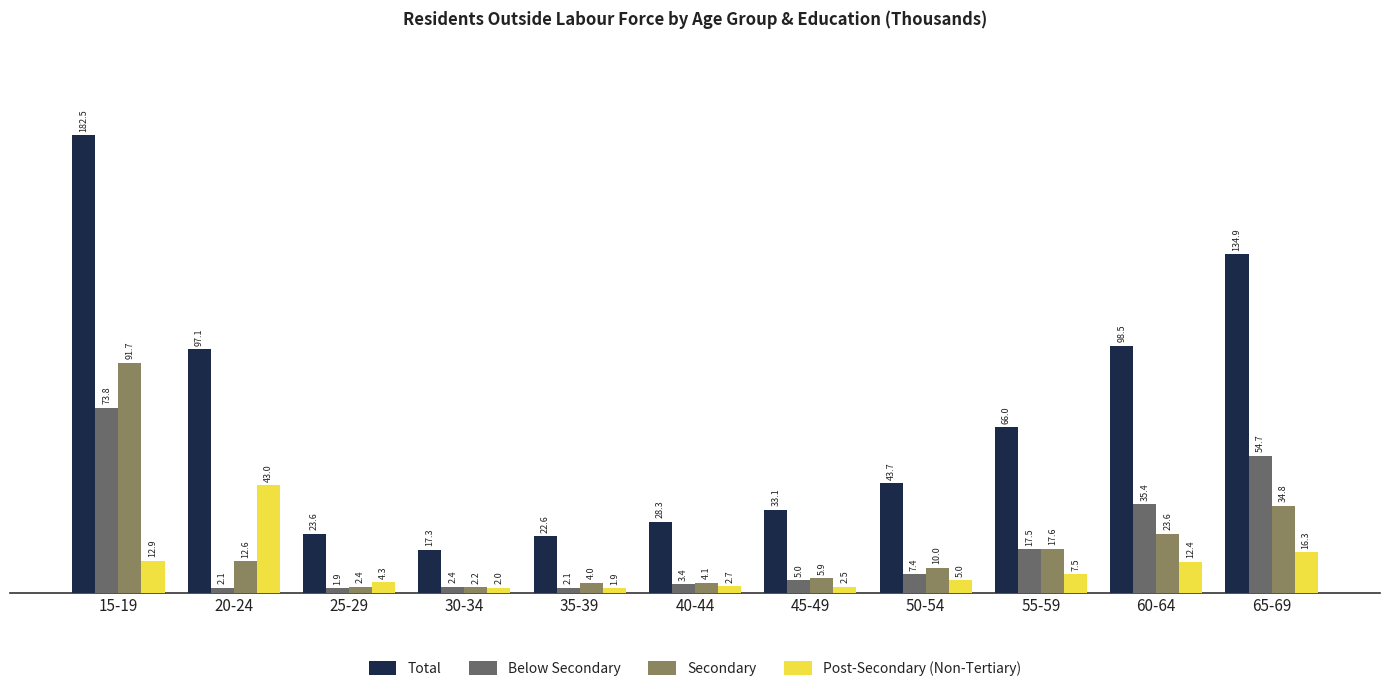

What is the average value of the Secondary series?

19.0